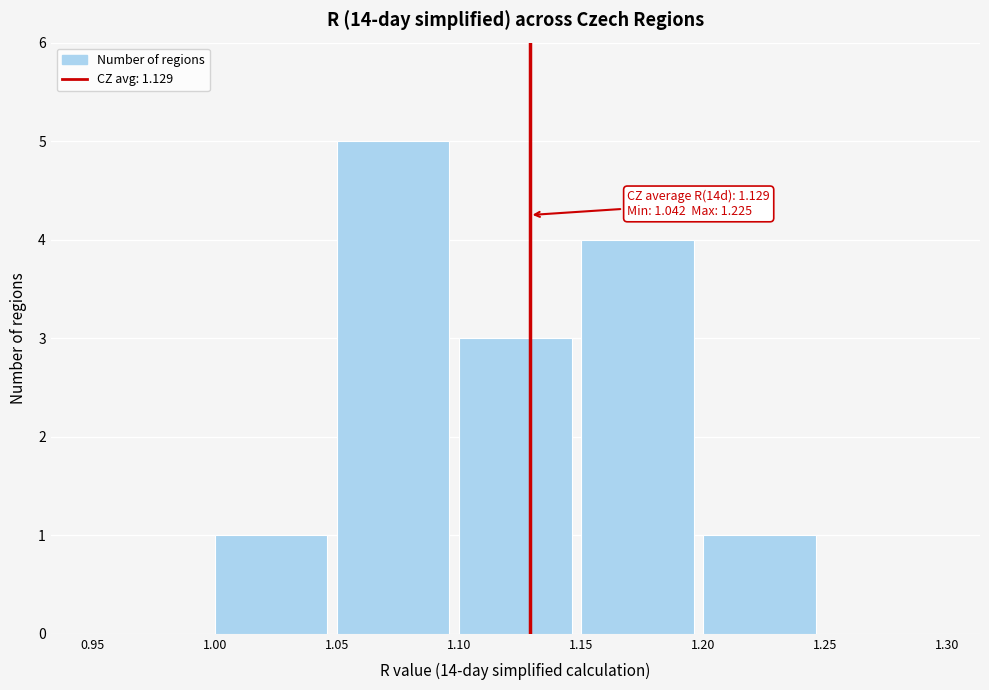

Over which range of the x-axis is the bar tallest?

1.05 to 1.10